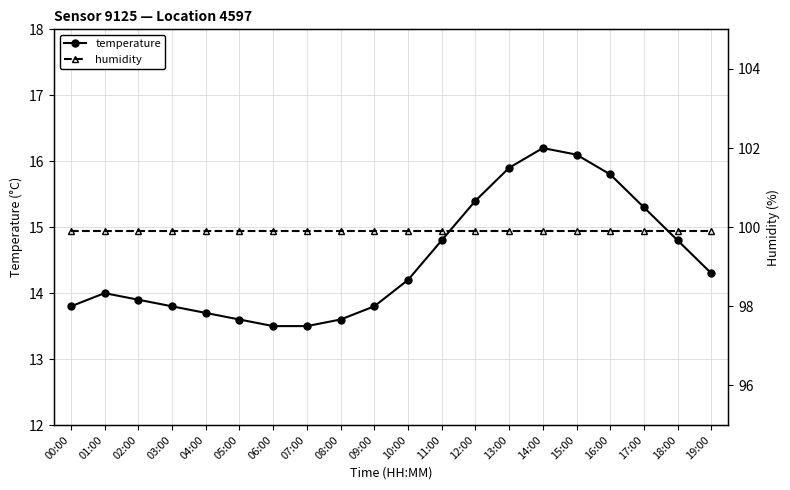

What is the greatest value displayed?

99.9